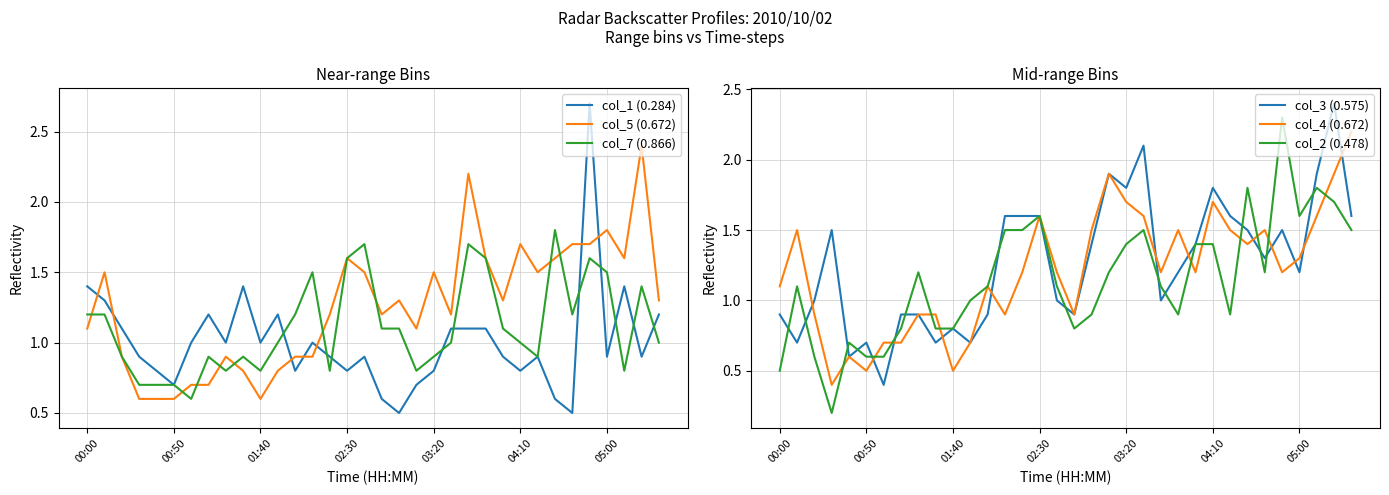

Does the chart display data point markers on the line(s)?

No